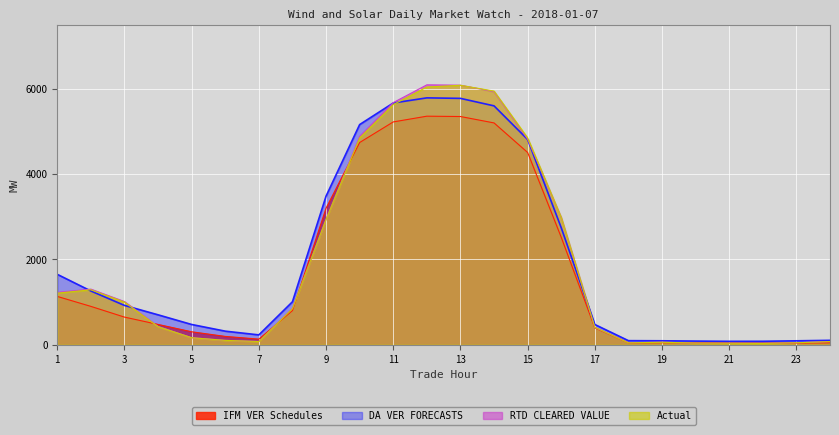

Reading left to right, extract all data points from this chart.

IFM VER Schedules: 1=1132.4	2=899.0	3=647.9	4=476.0	5=303.9	6=195.4	7=132.0	8=800.5	9=3200.9	10=4738.9	11=5221.8	12=5356.3	13=5348.5	14=5198.2	15=4505.3	16=2518.9	17=396.0	18=44.9	19=47.2	20=46.9	21=40.7	22=38.3	23=39.1	24=45.7
DA VER FORECASTS: 1=1650.2	2=1260.1	3=921.8	4=701.4	5=474.8	6=318.3	7=230.9	8=1007.4	9=3482.5	10=5159.3	11=5665.5	12=5785.5	13=5773.8	14=5598.2	15=4811.2	16=2742.0	17=474.4	18=95.8	19=93.0	20=85.7	21=80.4	22=81.4	23=92.2	24=103.6
RTD CLEARED VALUE: 1=1228.8	2=1303.5	3=1012.0	4=429.4	5=165.2	6=102.8	7=76.9	8=852.9	9=2933.8	10=4883.2	11=5675.1	12=6090.9	13=6082.3	14=5930.5	15=4817.9	16=2979.8	17=406.0	18=48.2	19=59.0	20=40.6	21=35.9	22=31.2	23=46.9	24=74.5
Actual: 1=1208.6	2=1288.1	3=998.6	4=424.1	5=164.8	6=102.5	7=75.3	8=847.0	9=2938.7	10=4846.1	11=5627.3	12=6040.1	13=6080.5	14=5944.3	15=4847.8	16=2982.5	17=410.5	18=44.9	19=58.3	20=40.4	21=35.6	22=30.9	23=46.6	24=74.4